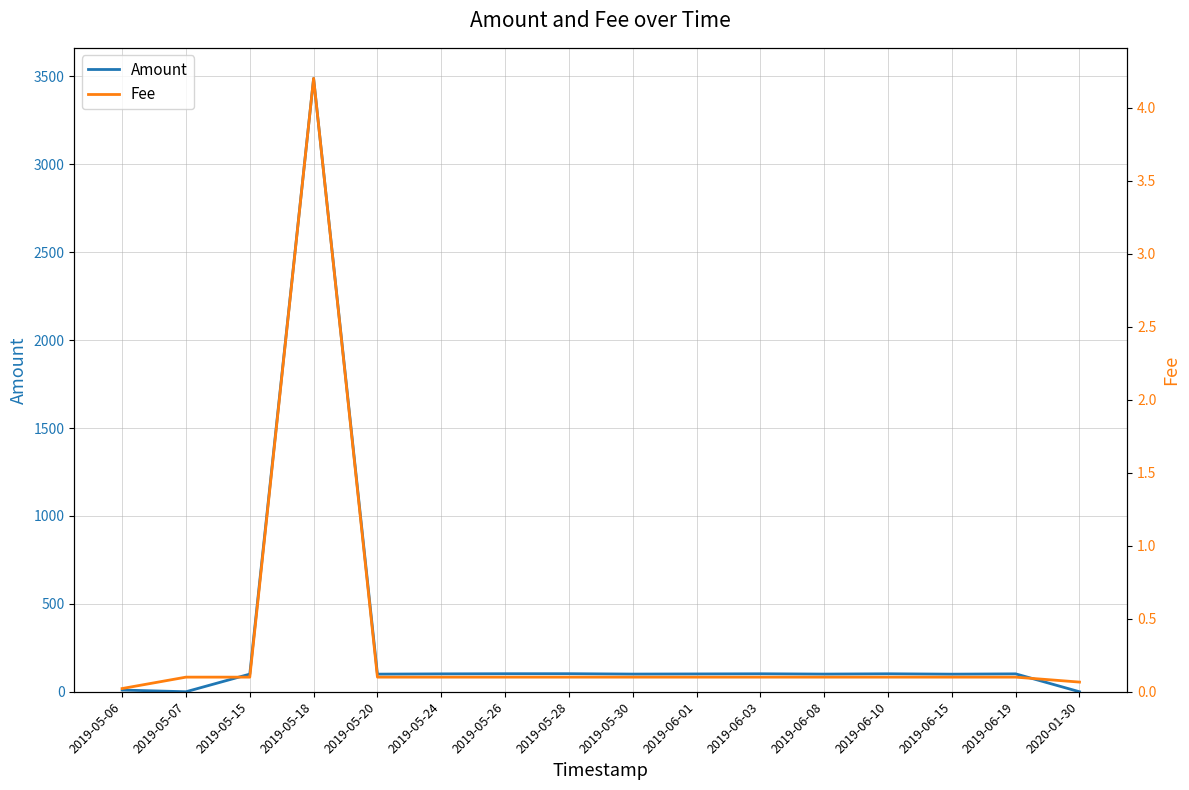

What is the difference between the Amount values at 2019-06-19 and 2019-05-30?

1.2